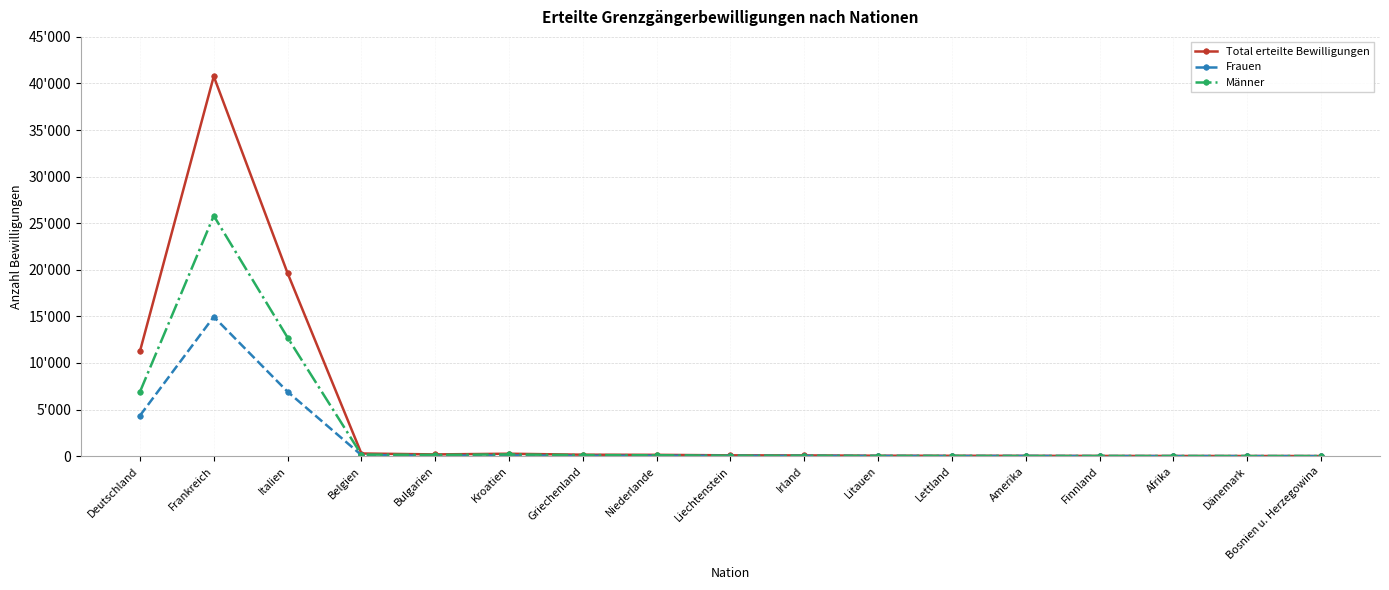

What is the difference between the maximum and minimum values in the Männer series?

25790